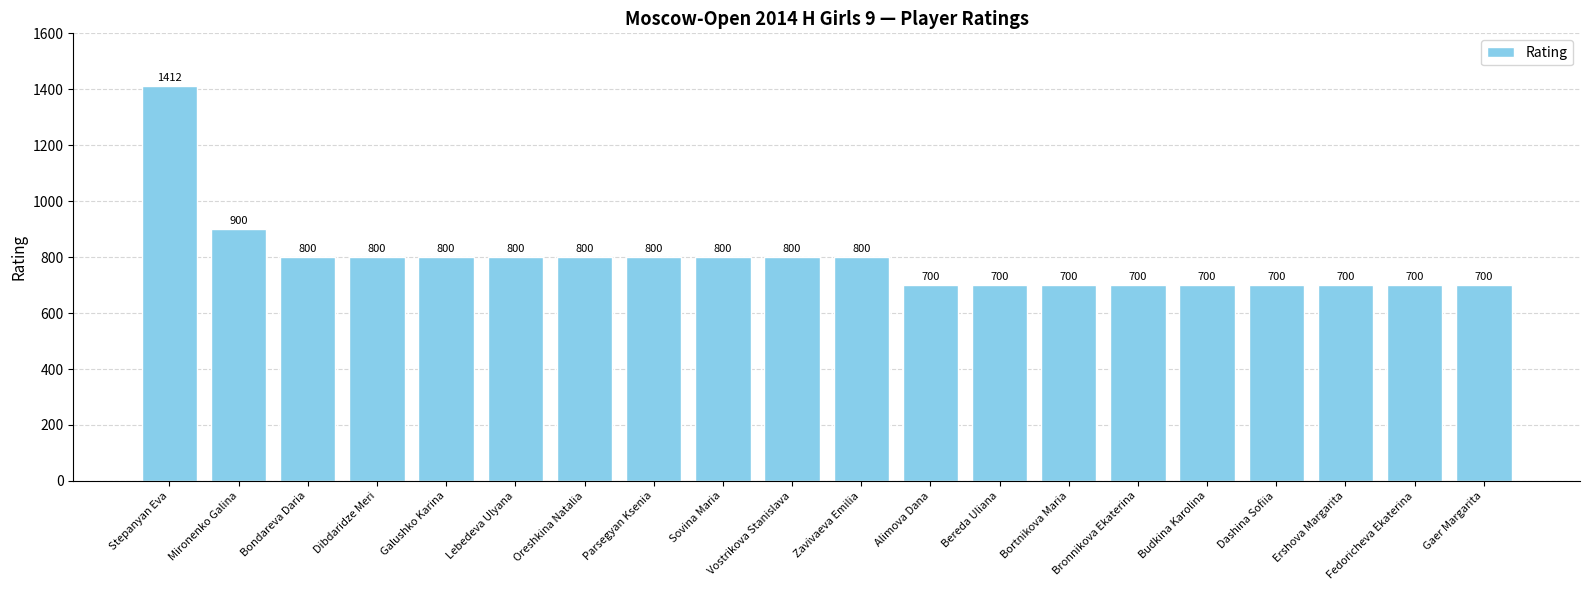

The value at Bereda Uliana is 700. True or false?

True